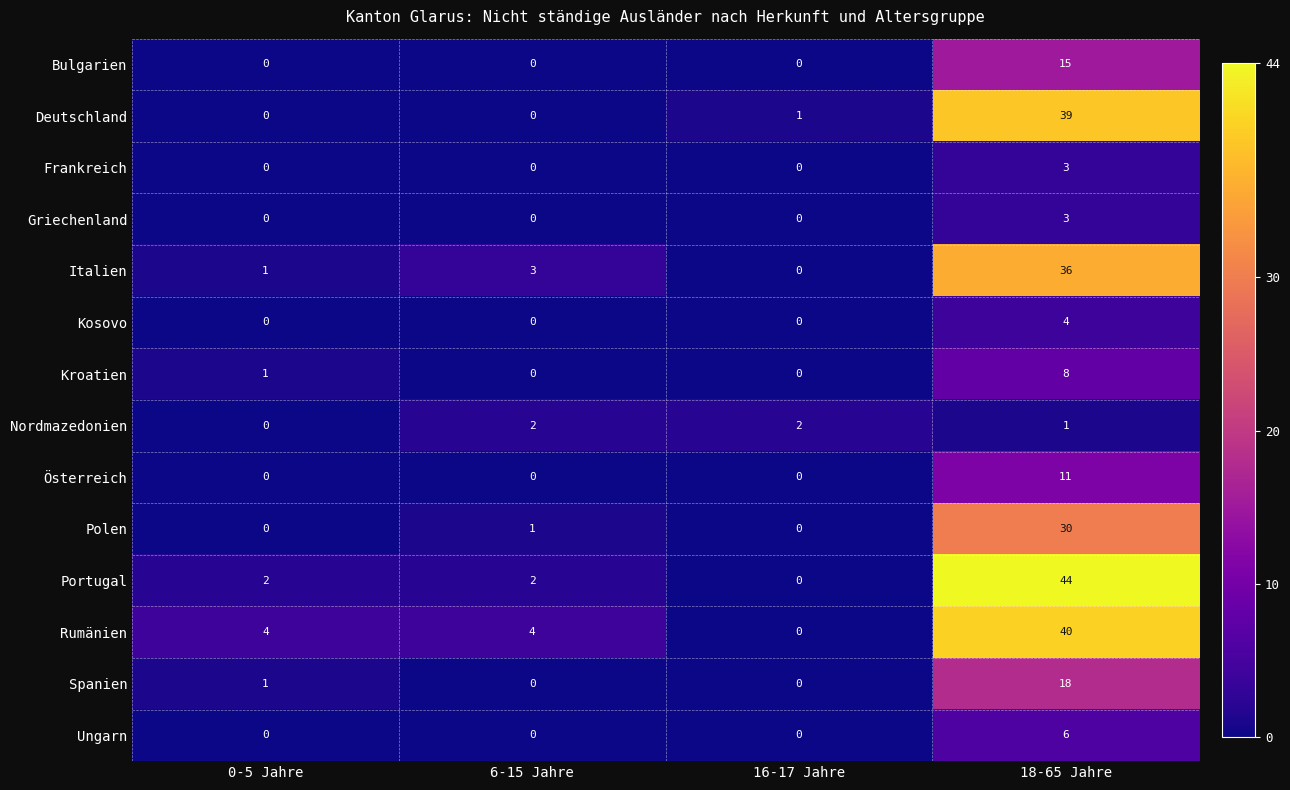

What is the spread (max minus min) of values at 0-5 Jahre?

4